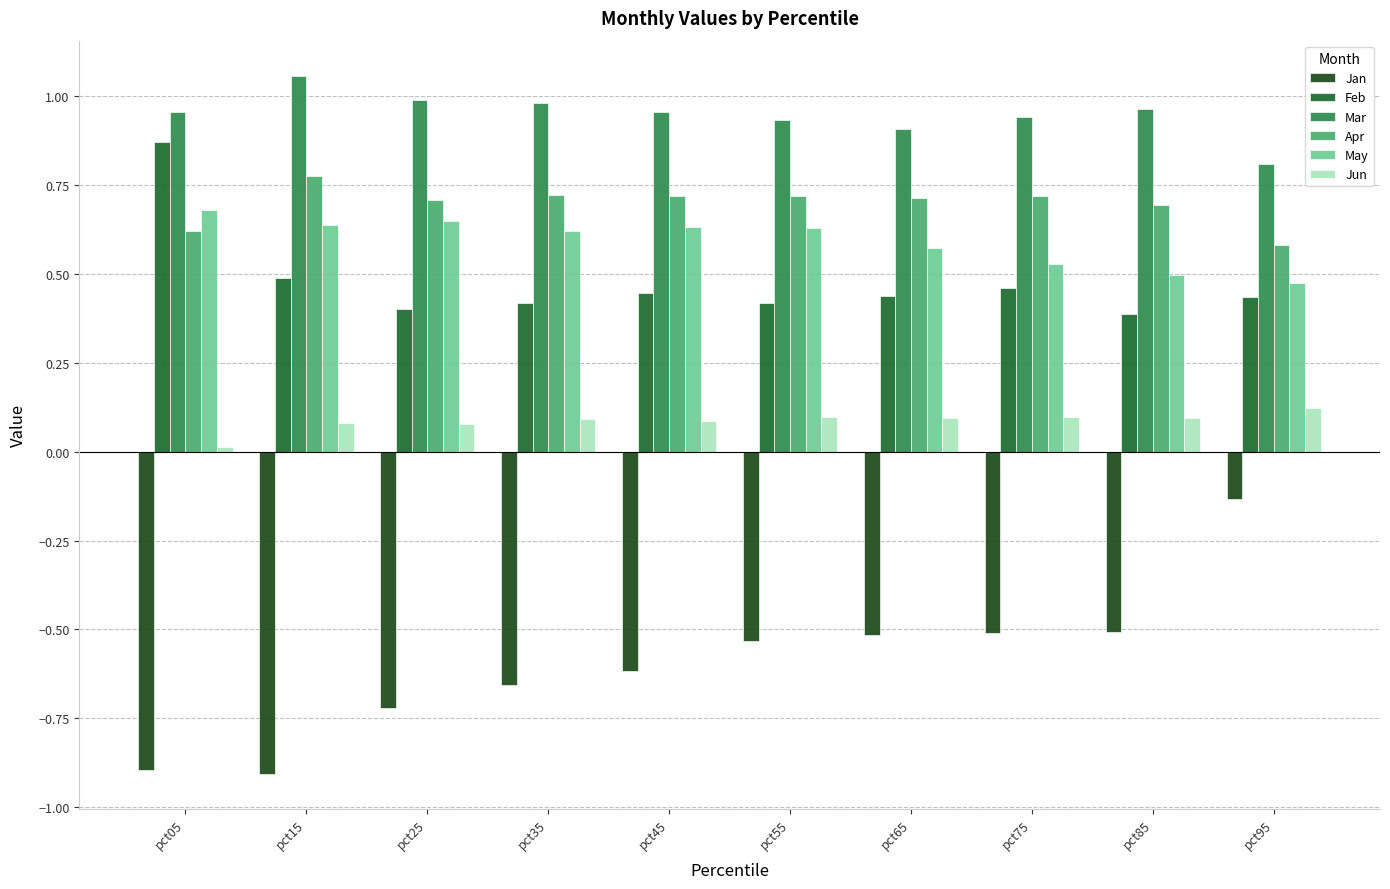

Reading left to right, transcribe all the data shown in this chart.

Jan: -0.9	-0.9	-0.7	-0.7	-0.6	-0.5	-0.5	-0.5	-0.5	-0.1
Feb: 0.9	0.5	0.4	0.4	0.4	0.4	0.4	0.5	0.4	0.4
Mar: 1.0	1.1	1.0	1.0	1.0	0.9	0.9	0.9	1.0	0.8
Apr: 0.6	0.8	0.7	0.7	0.7	0.7	0.7	0.7	0.7	0.6
May: 0.7	0.6	0.6	0.6	0.6	0.6	0.6	0.5	0.5	0.5
Jun: 0.0	0.1	0.1	0.1	0.1	0.1	0.1	0.1	0.1	0.1